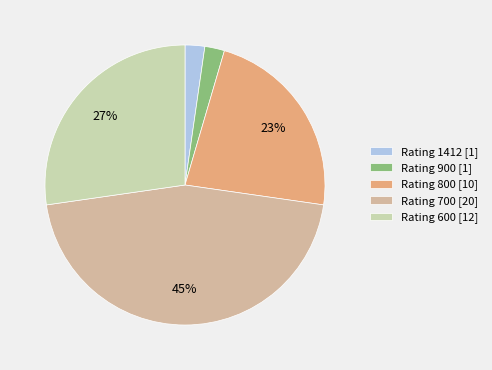

How many slices are in this pie chart?

5